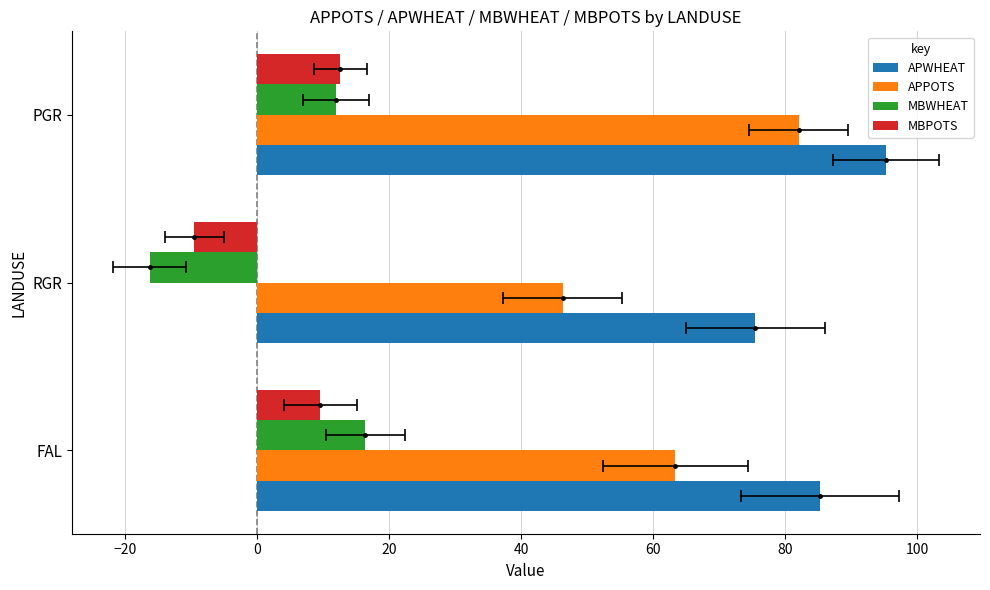

How many groups of bars are there?

3